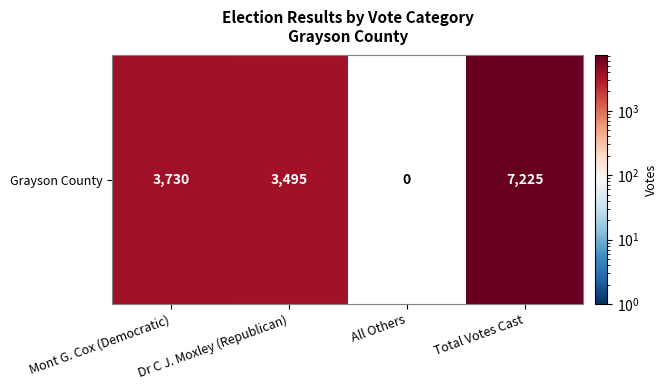

Reading right to left, what are all the values shown in this chart?

7225	0	3495	3730